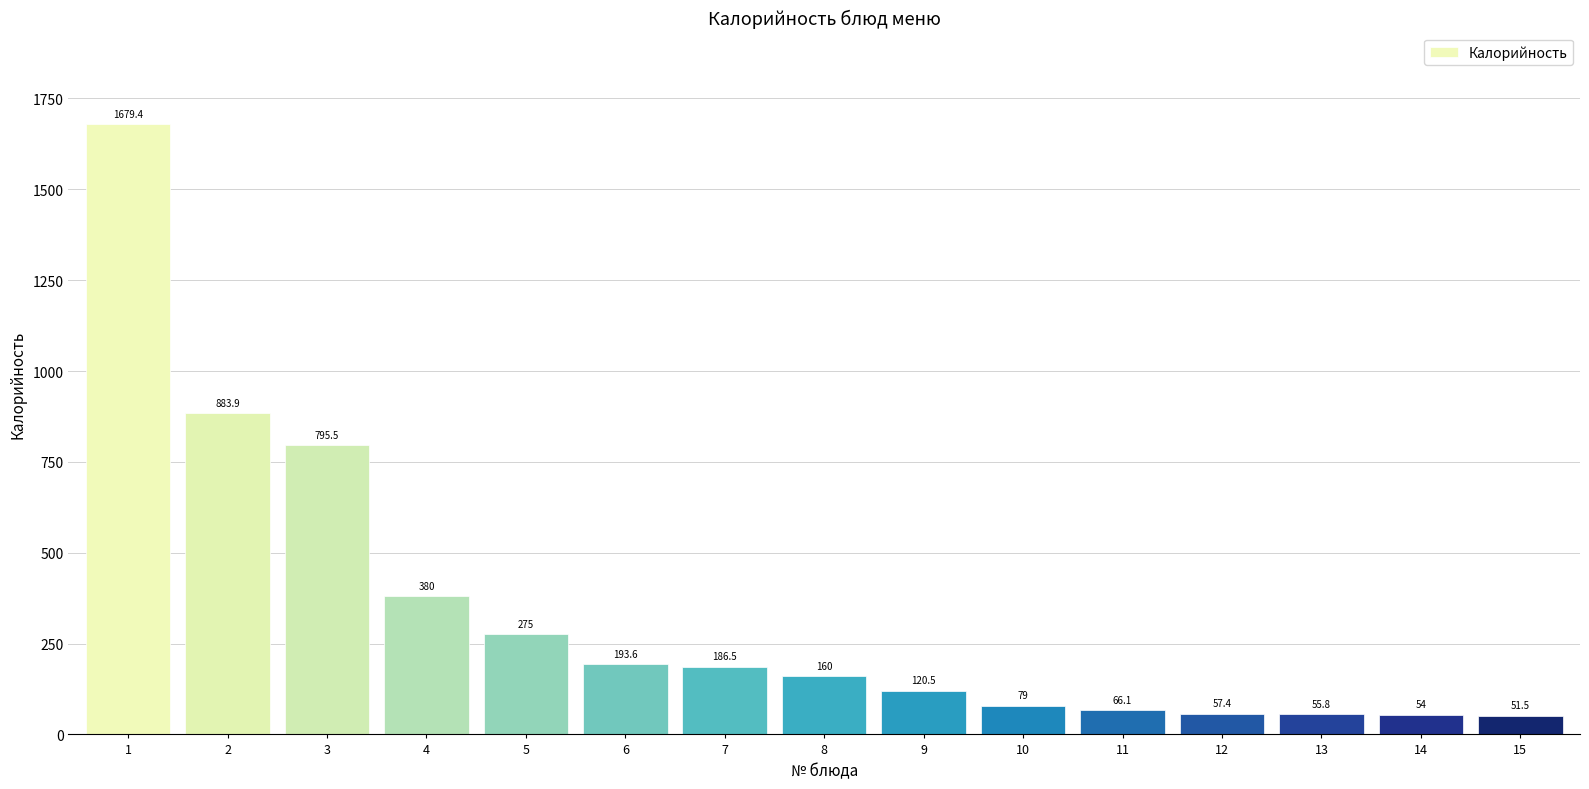

Reading left to right, what are all the values shown in this chart?

1679.4	883.9	795.5	380.0	275.0	193.6	186.5	160.0	120.5	79.0	66.1	57.4	55.8	54.0	51.5